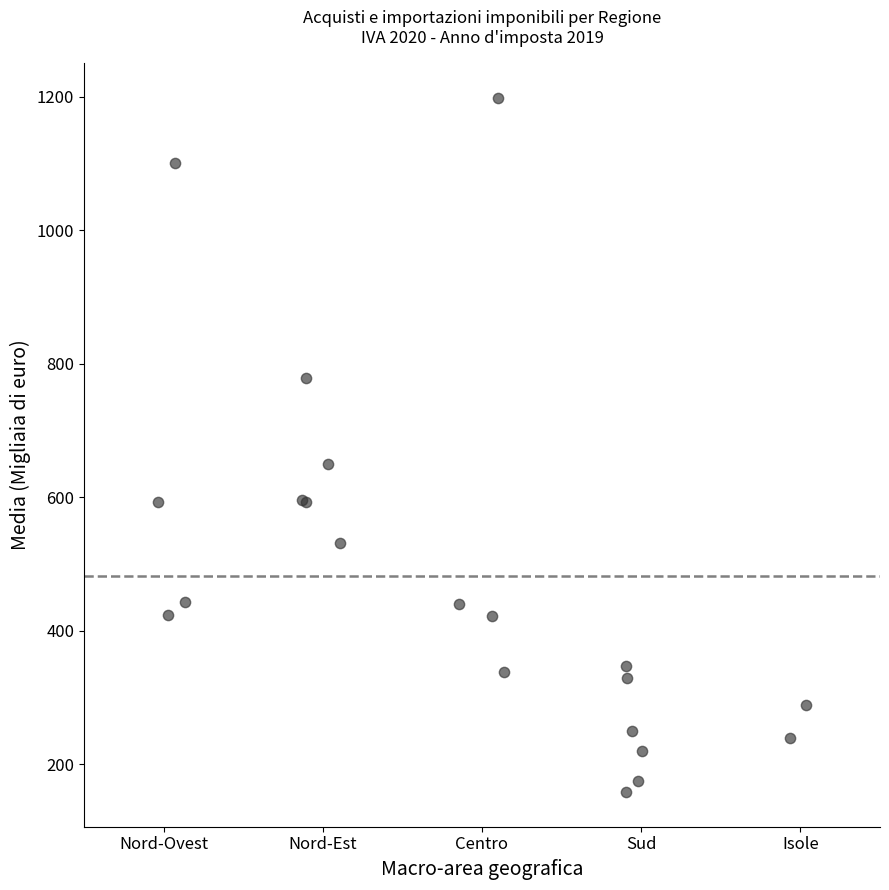

What Y value in the scatter plot is closest to 678?

650.6